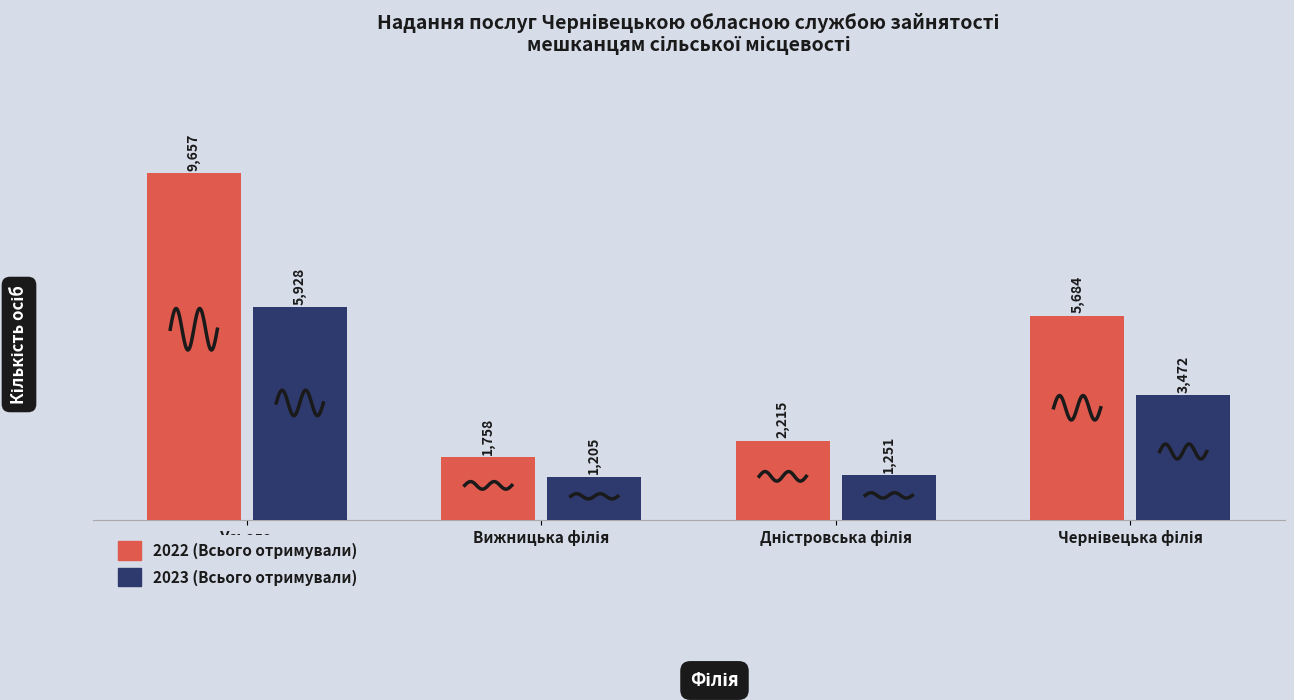

What is the sum of all 2022 (Всього отримували) values?

19314